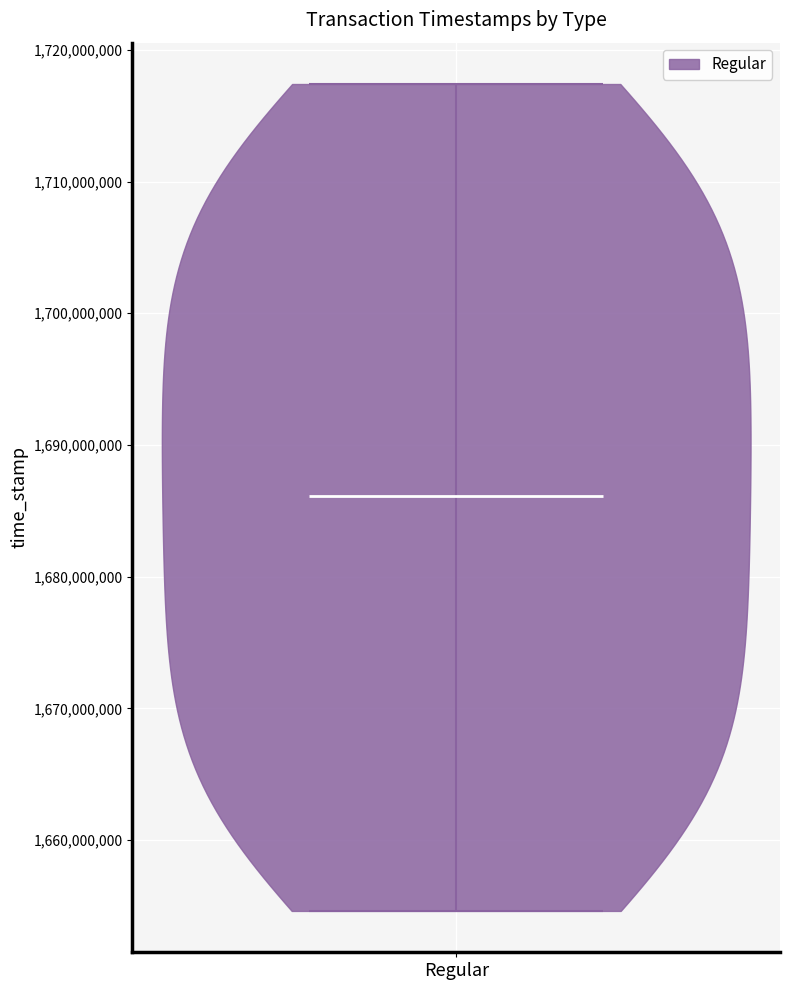

What is the highest point the violin for Regular reaches on the y-axis? The values are not printed on the chart, so give them approximately, as read against the axis.

1717000000